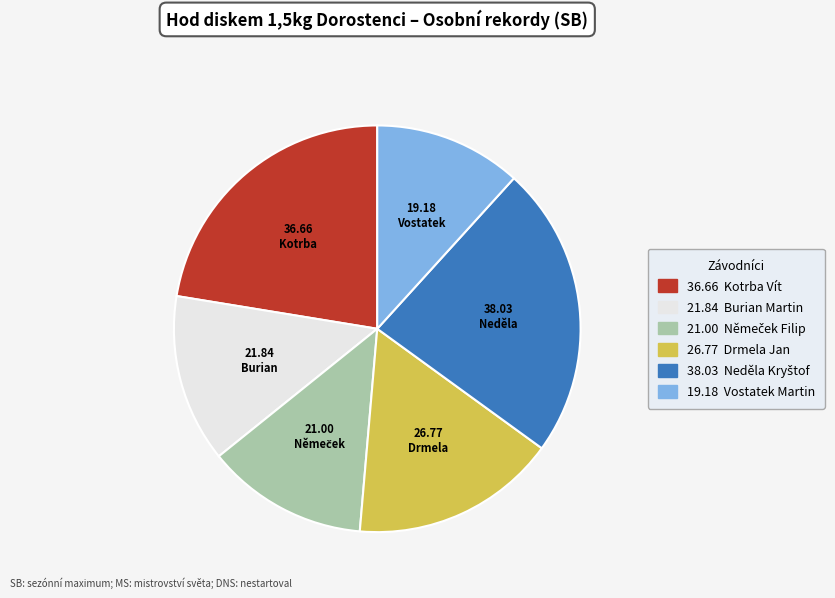

Does any single category account for the majority?

No